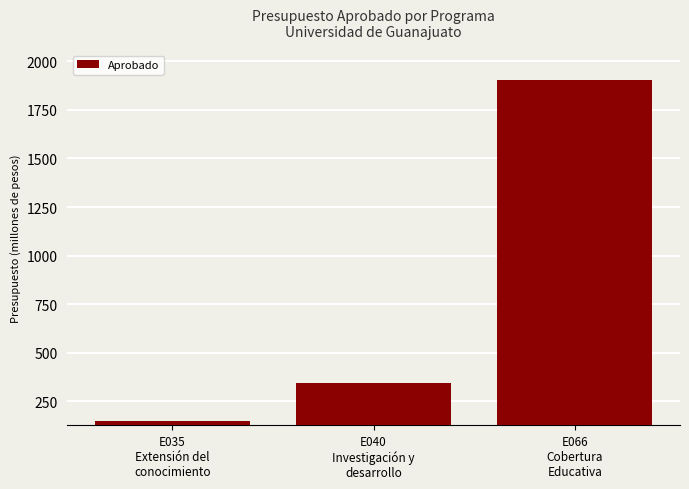

Rank the categories by value from lowest to highest.

E035
Extensión del
conocimiento, E040
Investigación y
desarrollo, E066
Cobertura
Educativa